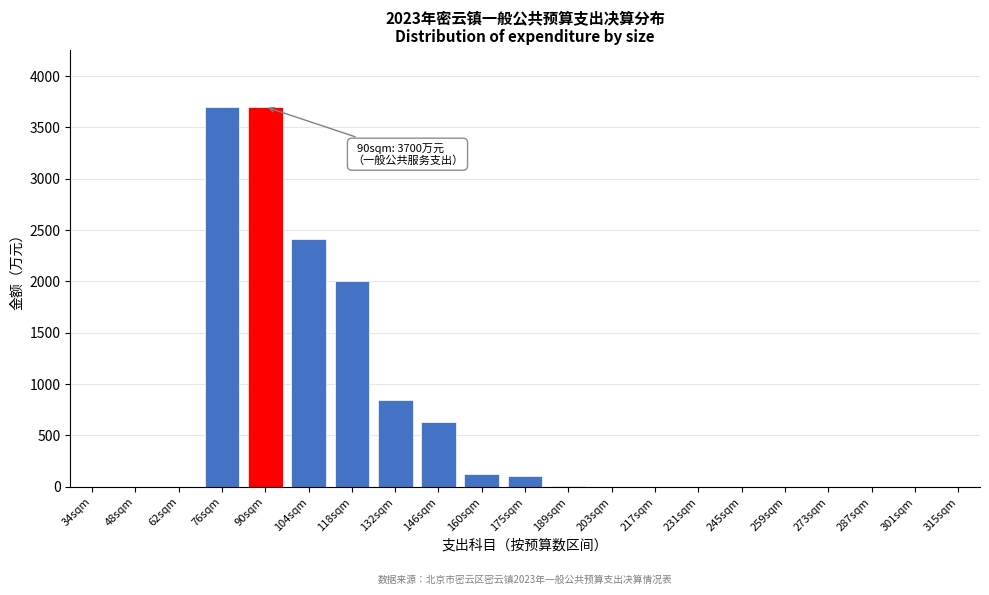

What is the greatest value displayed?

3700